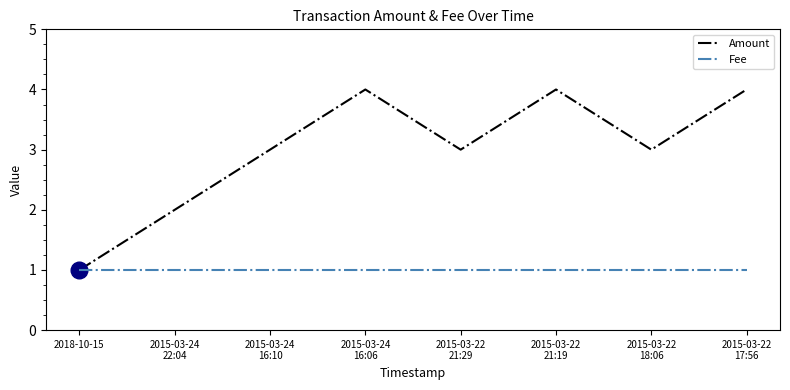

What is the highest value of the Amount series?

4